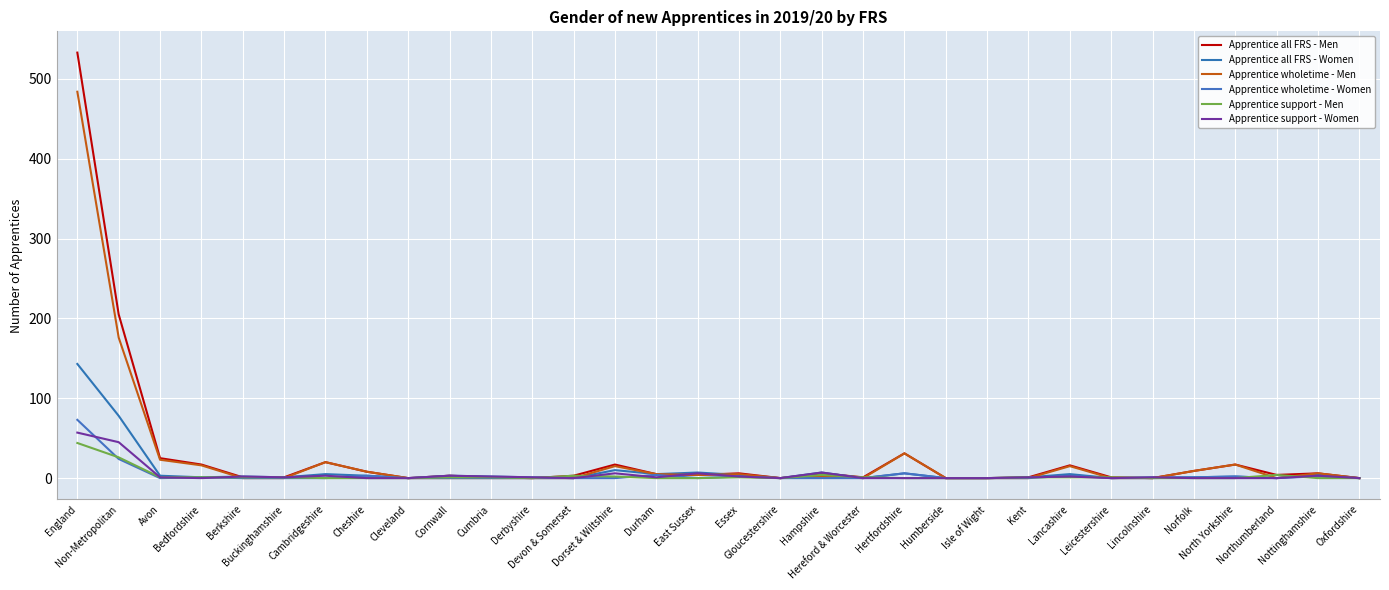

How many interior local valleys does the Apprentice all FRS - Women series have?

9